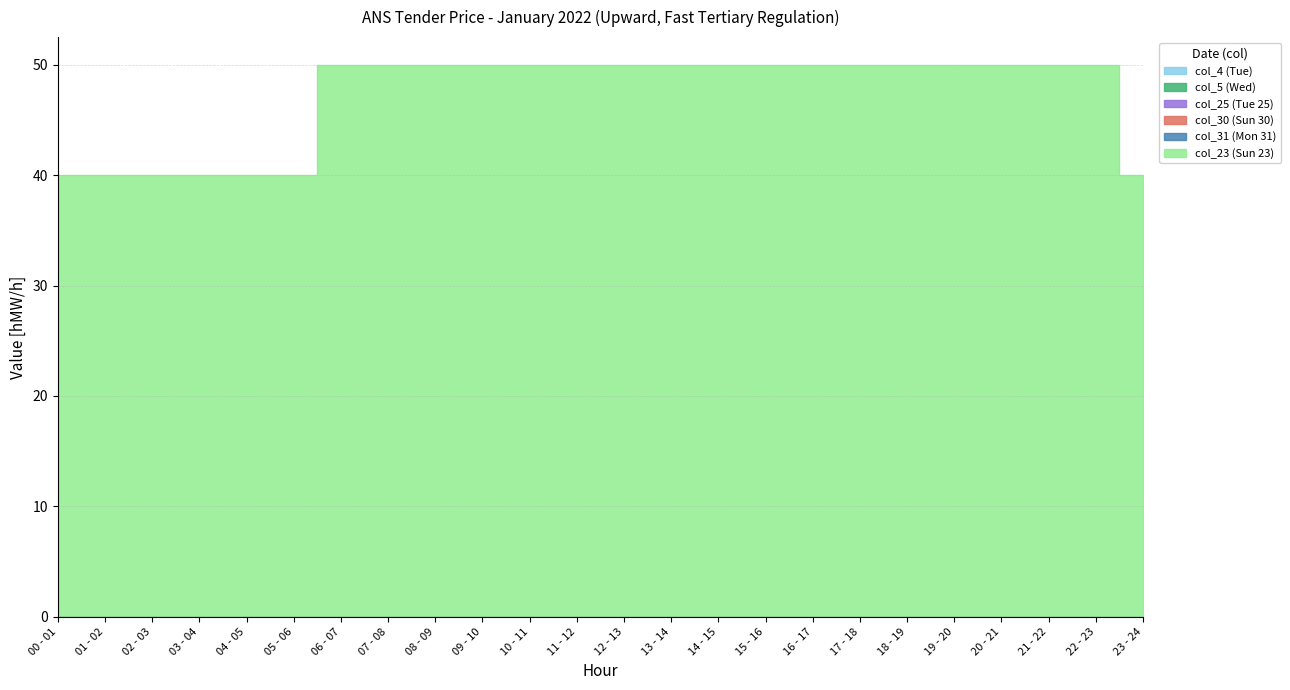

How many distinct data groups are displayed?

6